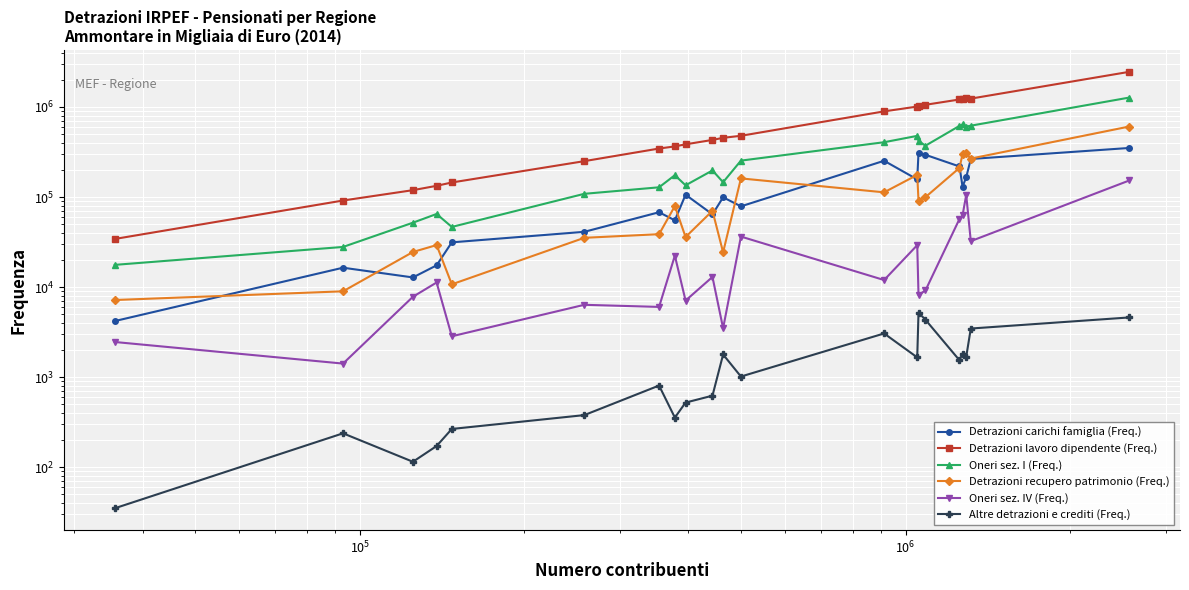

Is this an area chart (filled region under the line)?

No